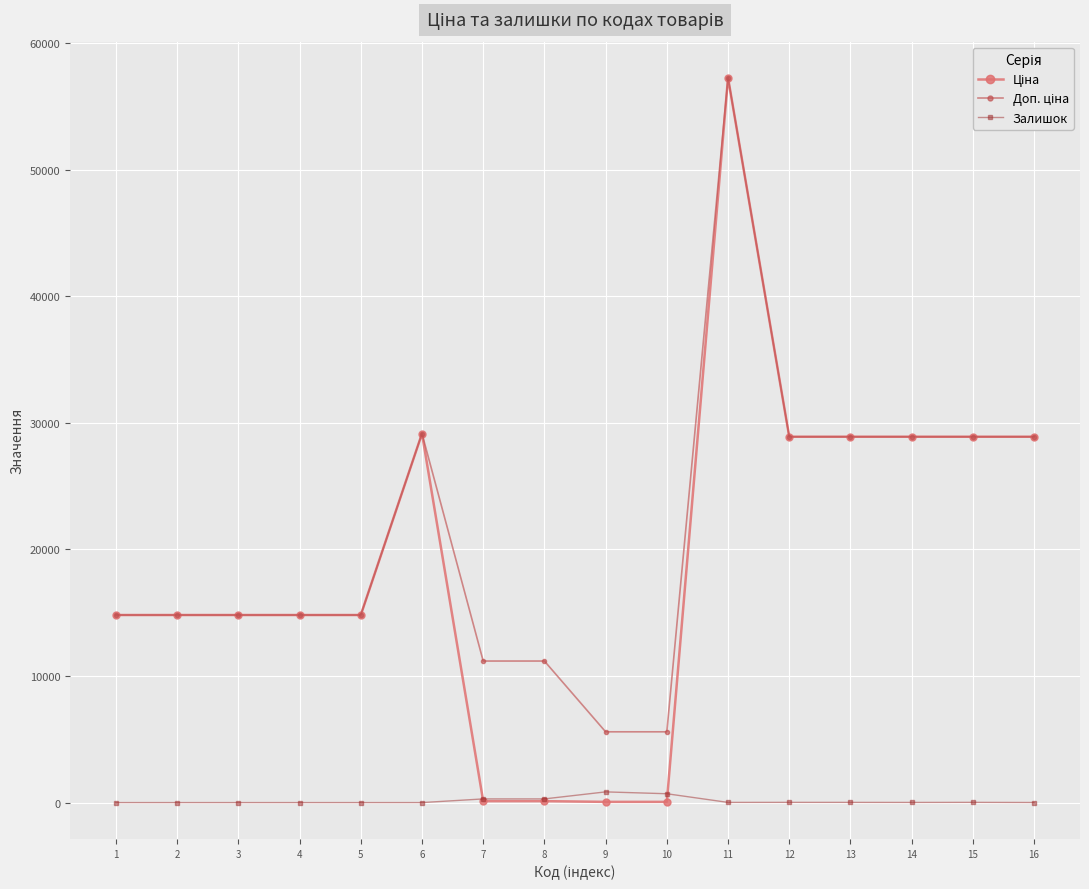

At which category is the sum across all series the highest?

11